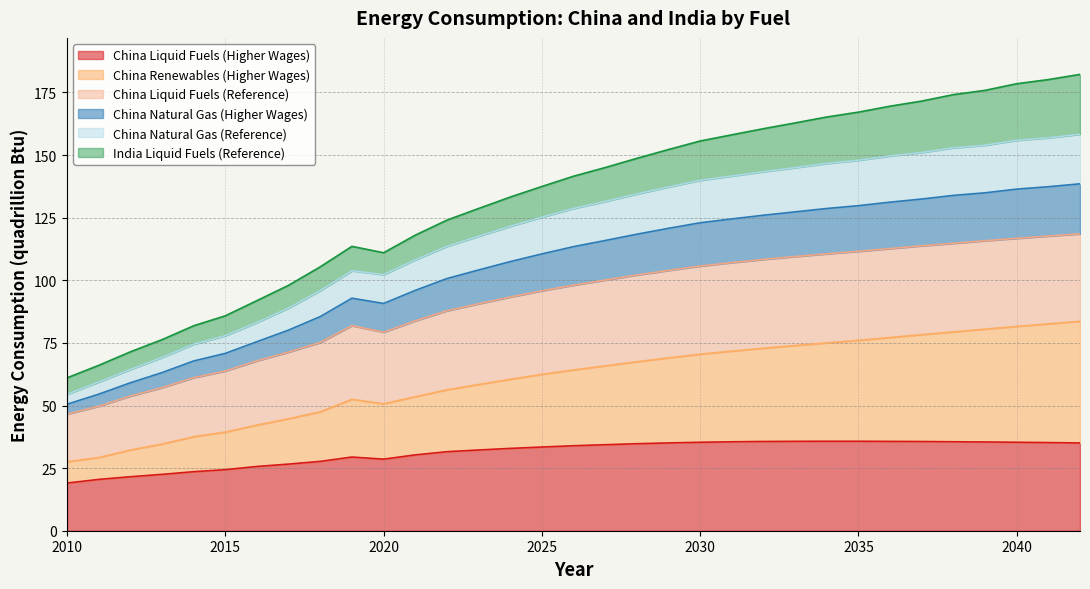

True or false: China Natural Gas (Reference) and China Renewables (Higher Wages) intersect in this chart.

False